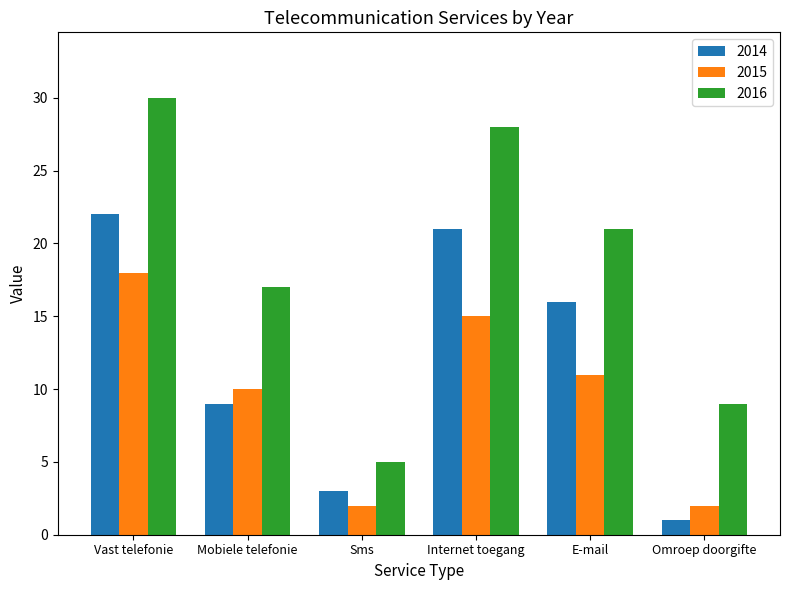

Does the chart contain stacked bars?

No